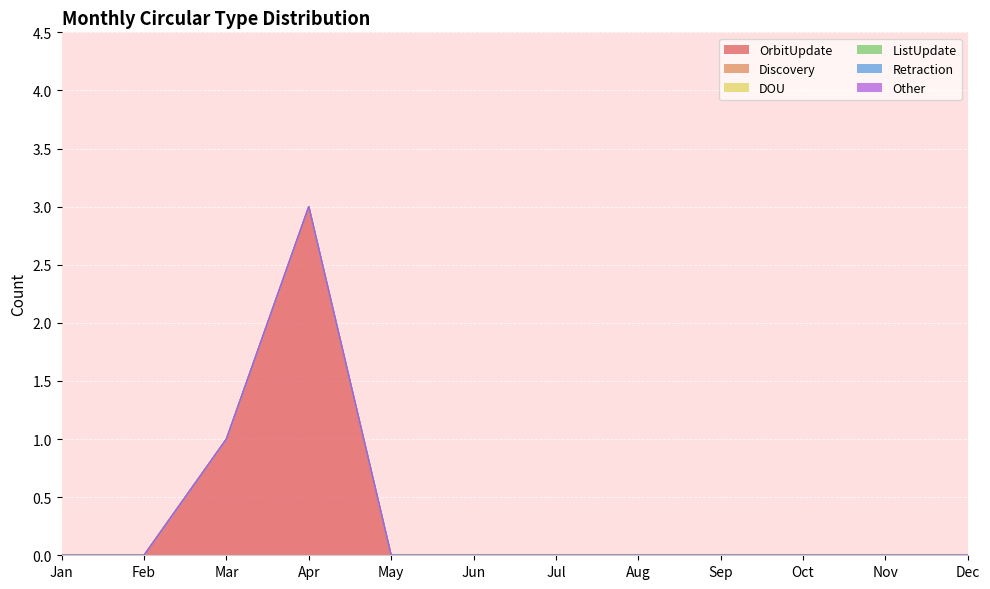

At which label is Discovery closest to 0?

Jan